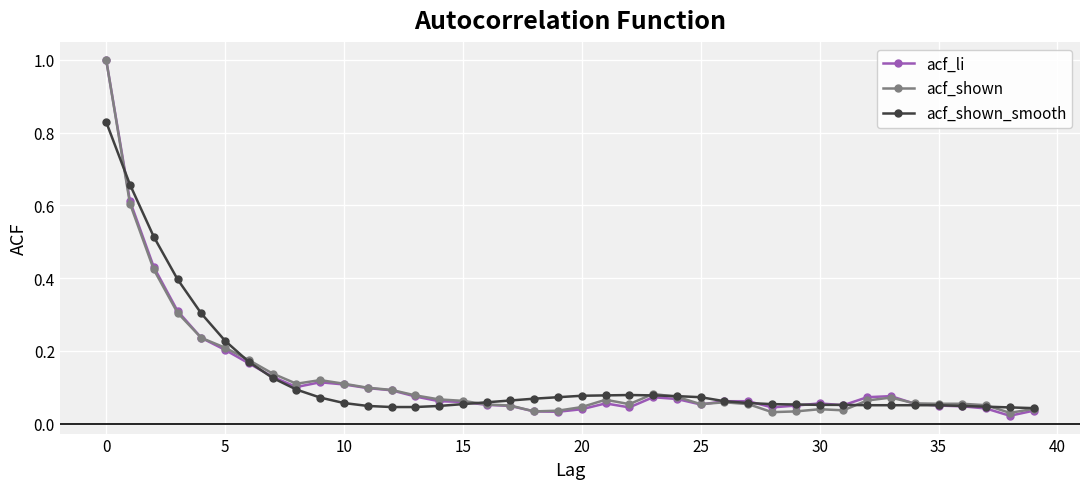

What is the highest value of the acf_shown series?

1.0